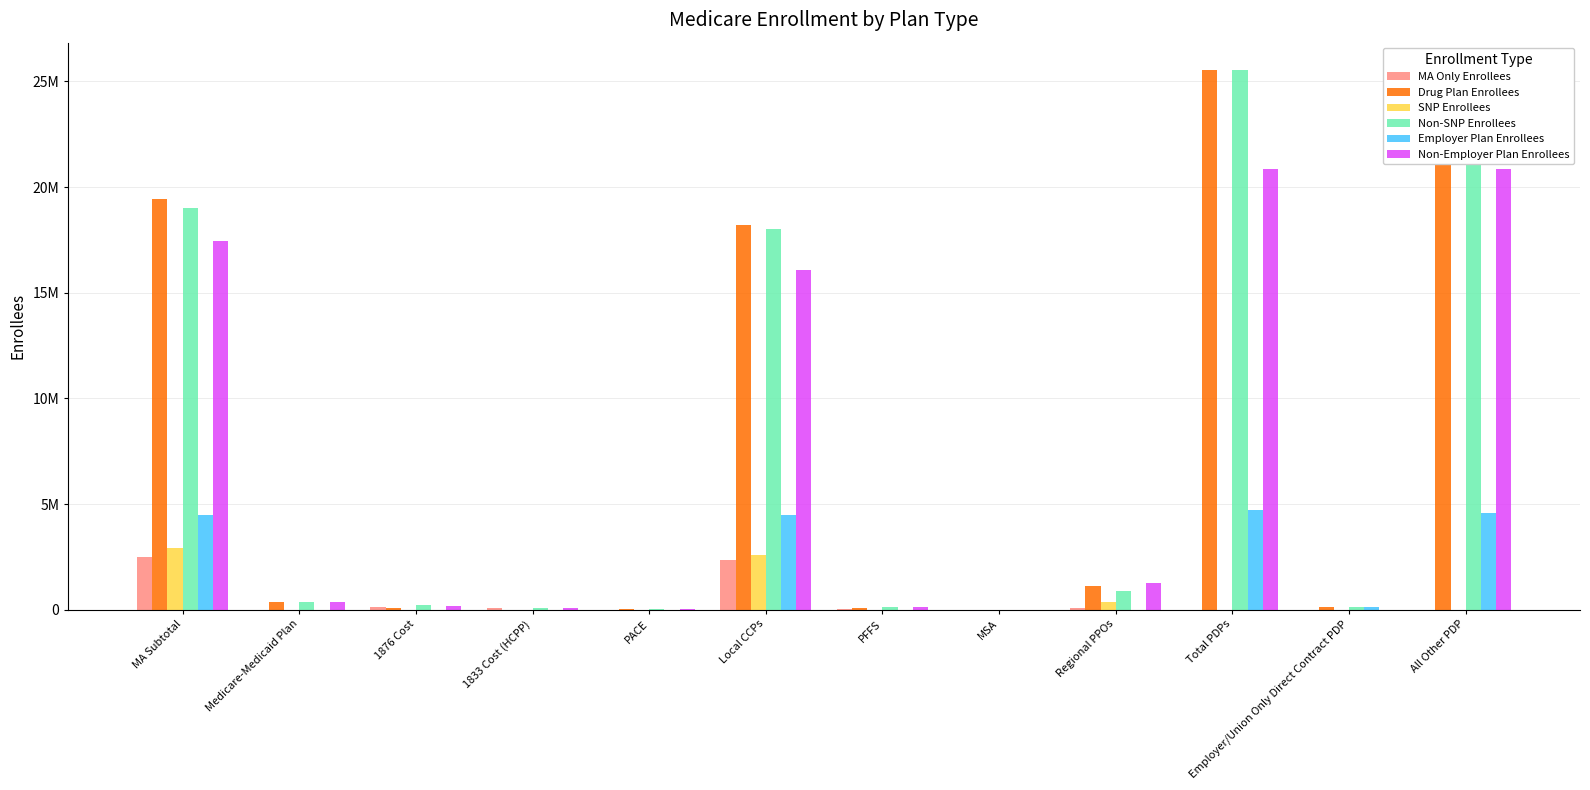

What is the label of the 2nd bar from the right?

Employer/Union Only Direct Contract PDP